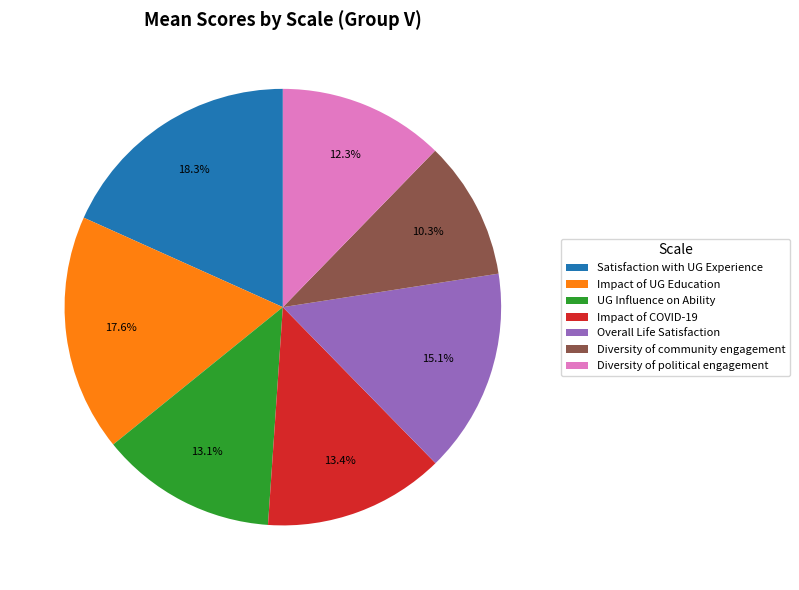

Count the number of slices in the pie.

7